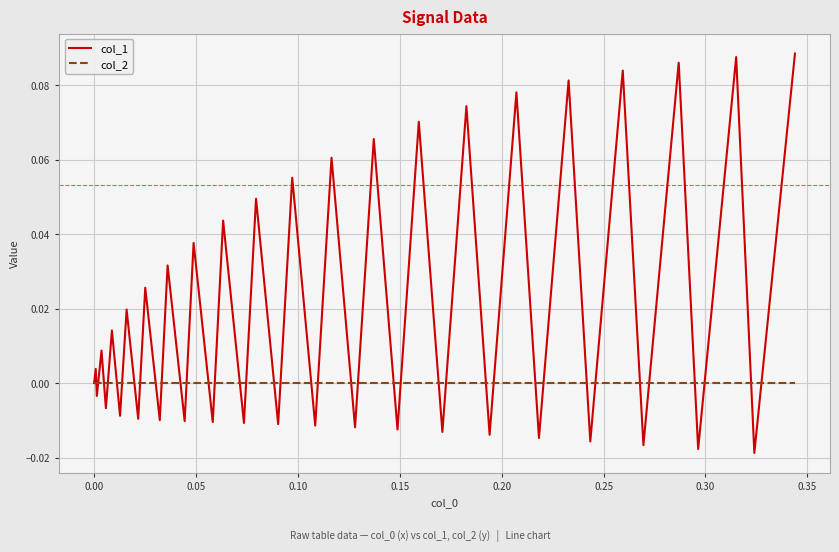

List the series in order of their peak value, lowest first.

col_2, col_1